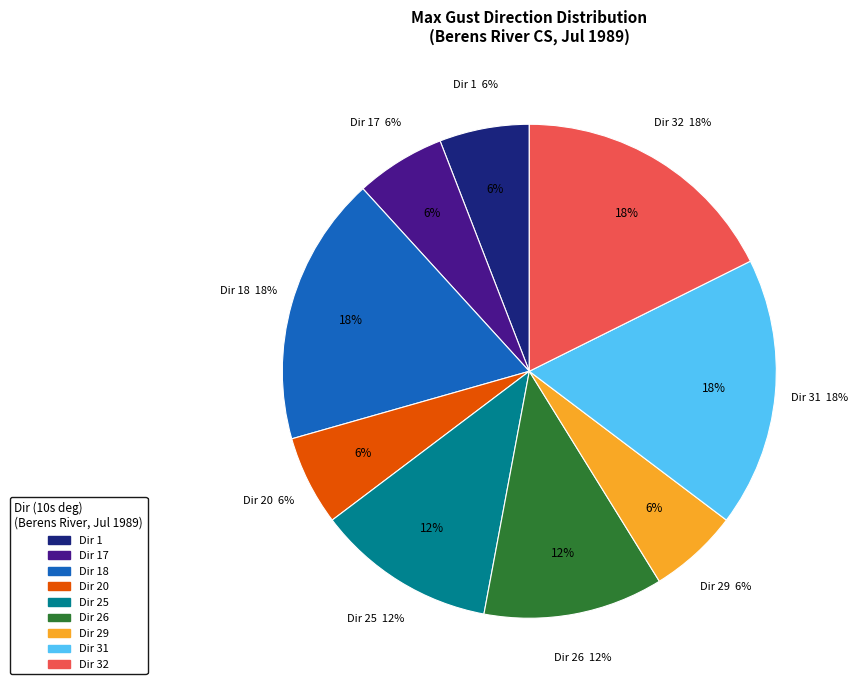

Between 19 and 20, which is larger?

20